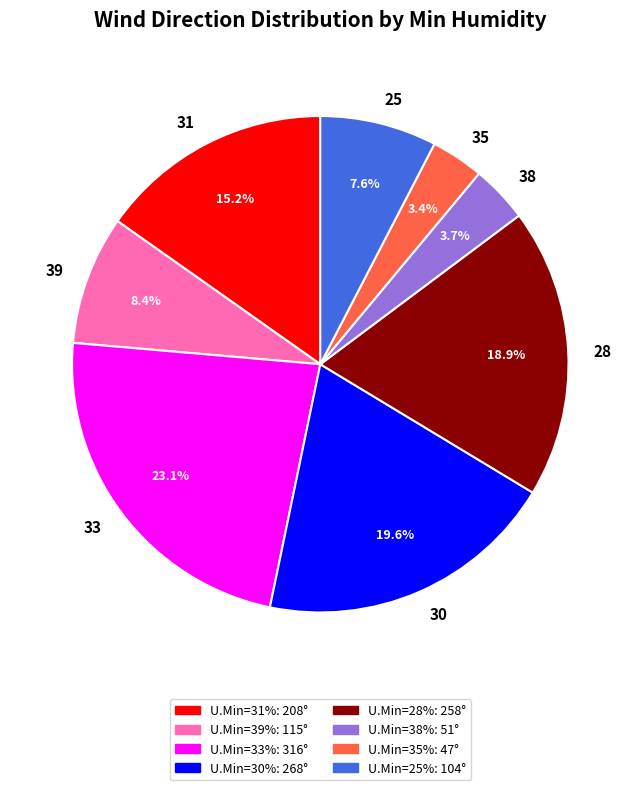

Between 38 and 25, which is larger?

25